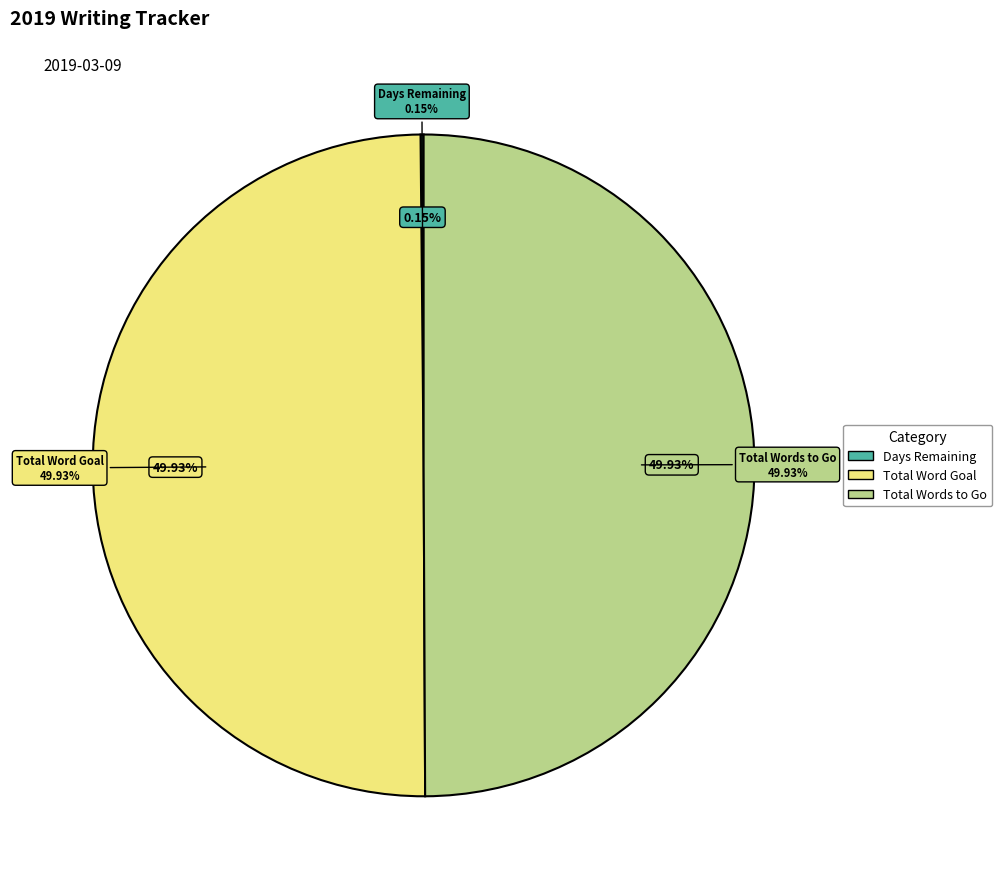

Does Total Hours of Reading account for over 50% of the chart?

No